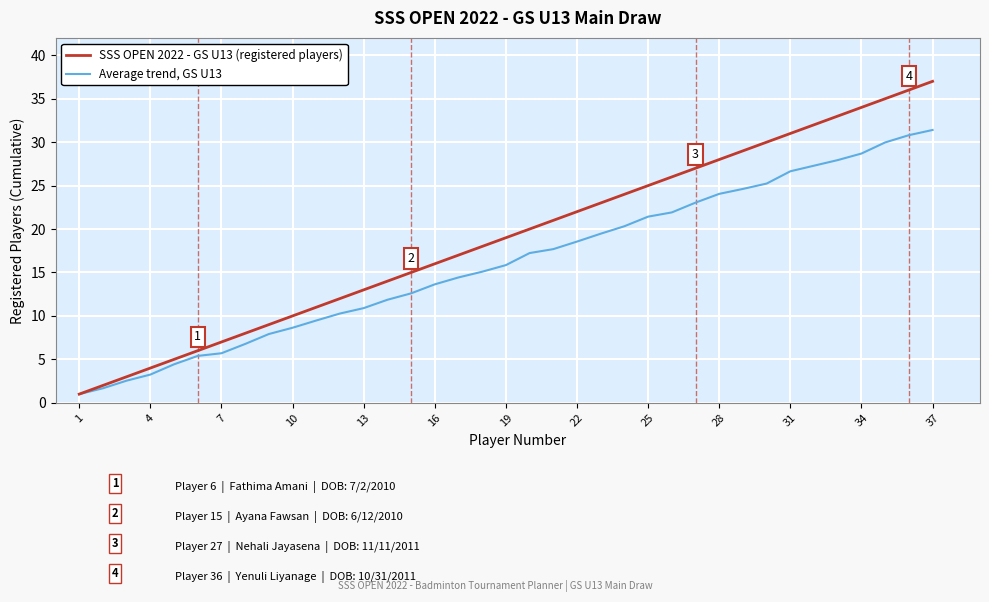

True or false: Average trend, GS U13 has more than 2 interior local peaks.

False